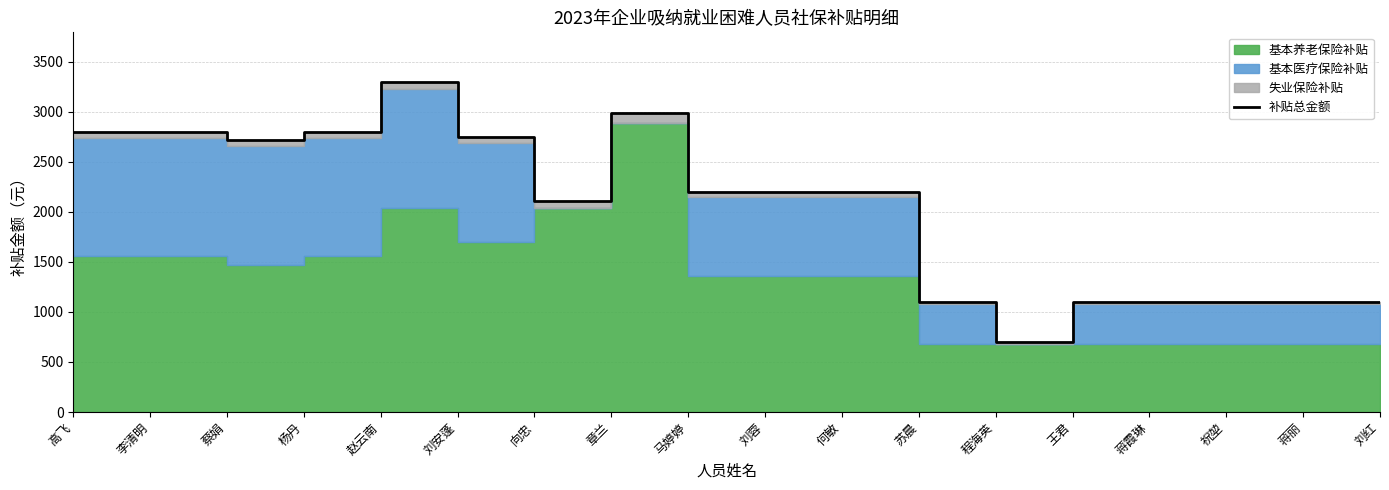

What is the maximum value shown in the chart?

3298.1